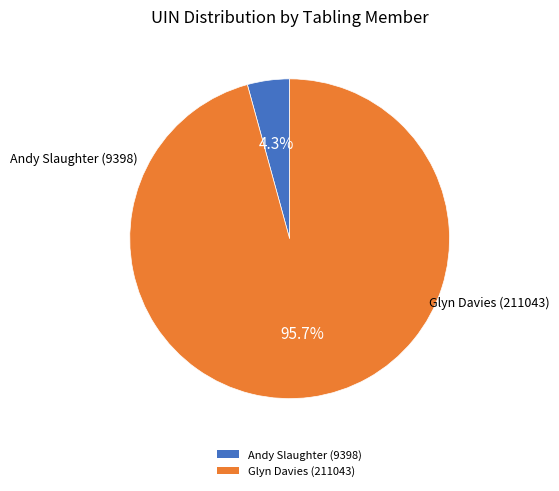

To the nearest percent, what is the combined percentage of Glyn Davies (211043) and Andy Slaughter (9398)?

100%